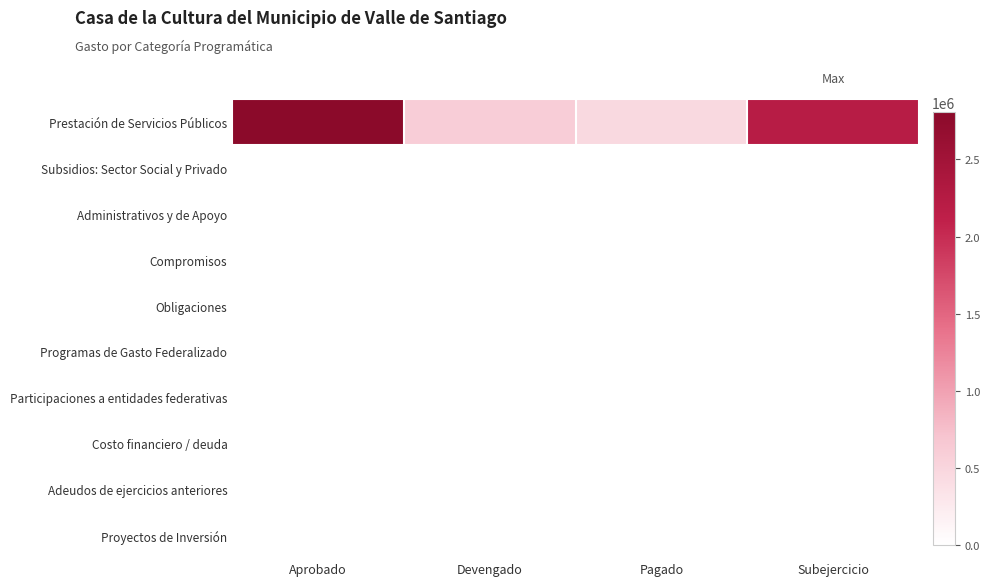

Reading right to left, list all the values displayed in this chart.

Prestación de Servicios Públicos: Subejercicio=2214920.0	Pagado=457764.6	Devengado=594492.0	Aprobado=2809412.0
Subsidios: Sector Social y Privado: Subejercicio=0.0	Pagado=0.0	Devengado=0.0	Aprobado=0.0
Administrativos y de Apoyo: Subejercicio=0.0	Pagado=0.0	Devengado=0.0	Aprobado=0.0
Compromisos: Subejercicio=0.0	Pagado=0.0	Devengado=0.0	Aprobado=0.0
Obligaciones: Subejercicio=0.0	Pagado=0.0	Devengado=0.0	Aprobado=0.0
Programas de Gasto Federalizado: Subejercicio=0.0	Pagado=0.0	Devengado=0.0	Aprobado=0.0
Participaciones a entidades federativas: Subejercicio=0.0	Pagado=0.0	Devengado=0.0	Aprobado=0.0
Costo financiero / deuda: Subejercicio=0.0	Pagado=0.0	Devengado=0.0	Aprobado=0.0
Adeudos de ejercicios anteriores: Subejercicio=0.0	Pagado=0.0	Devengado=0.0	Aprobado=0.0
Proyectos de Inversión: Subejercicio=0.0	Pagado=0.0	Devengado=0.0	Aprobado=0.0